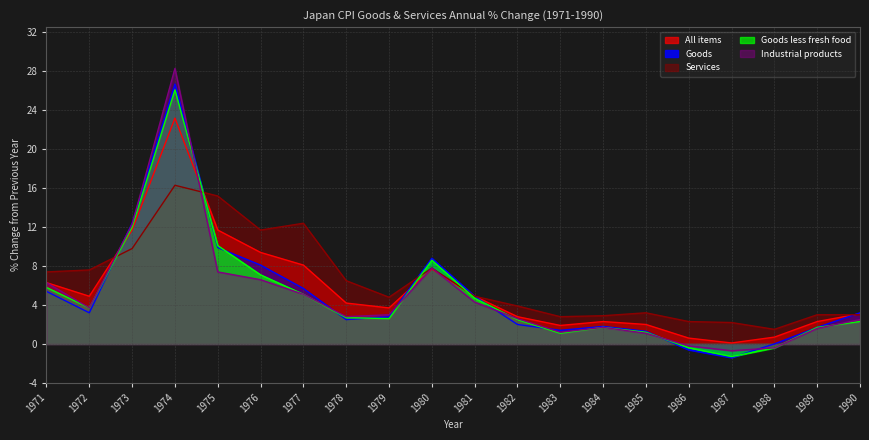

List the series in order of their peak value, lowest first.

Services, All items, Goods less fresh food, Goods, Industrial products